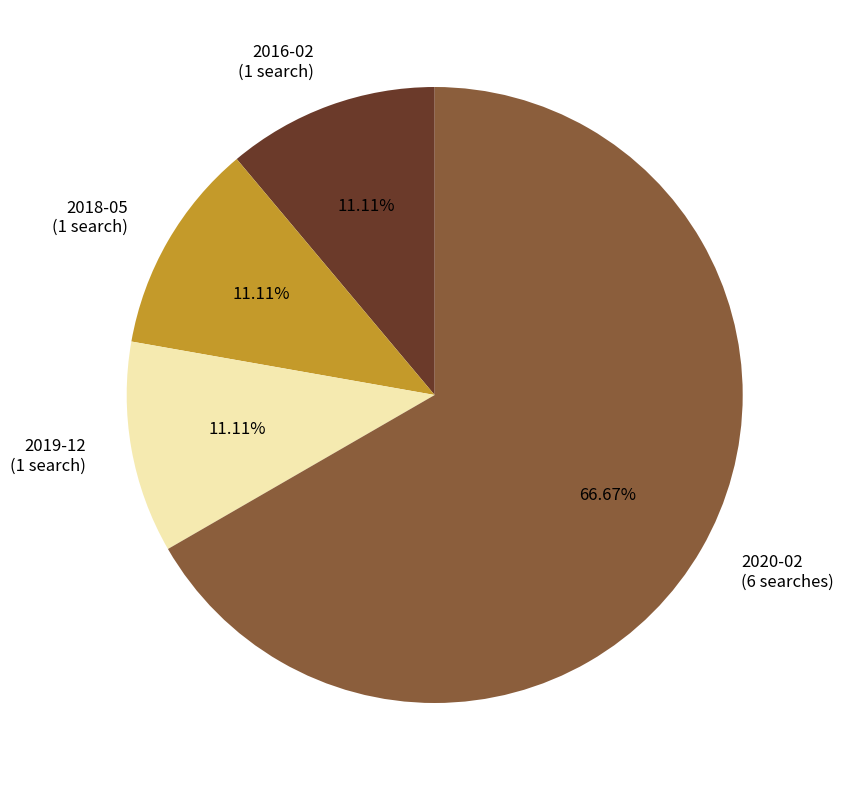

Is there any slice that represents more than half of the pie?

Yes